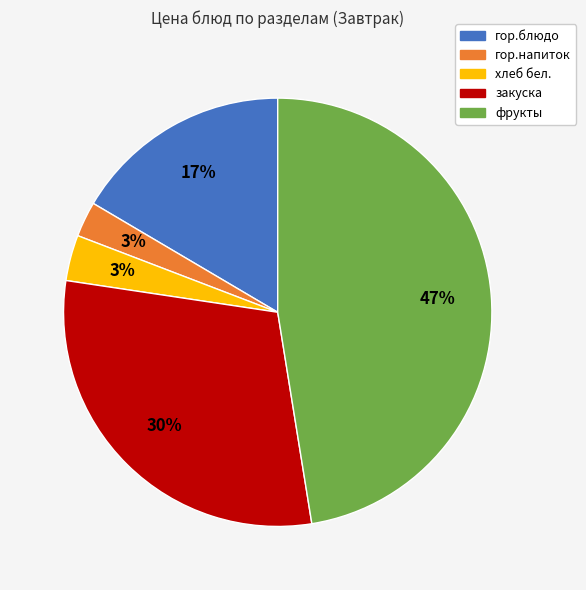

To the nearest percent, what percentage of the pie is хлеб бел.?

3%